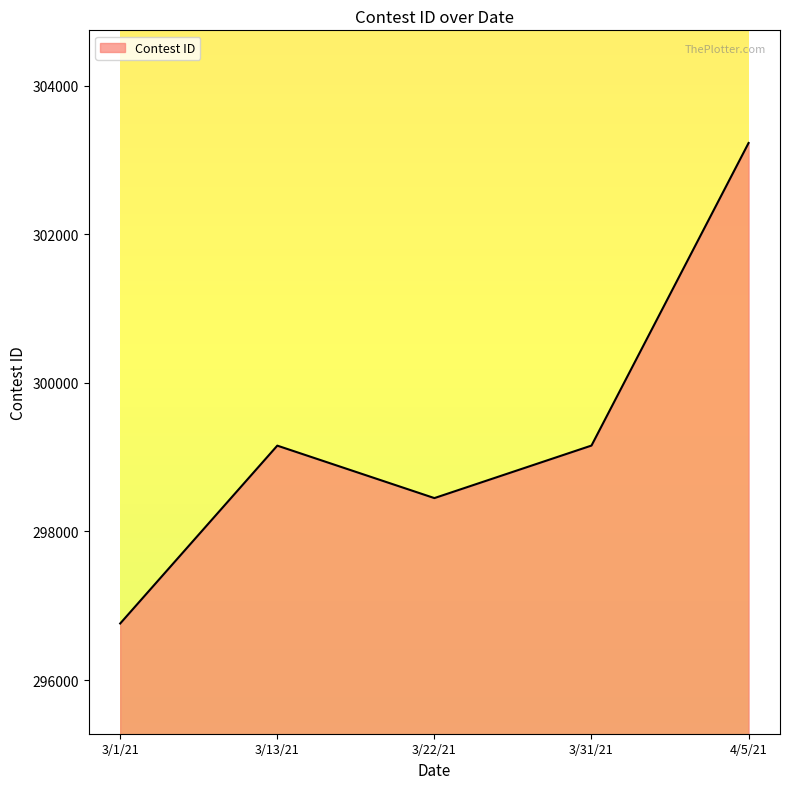

How many lines are shown in the chart?

1